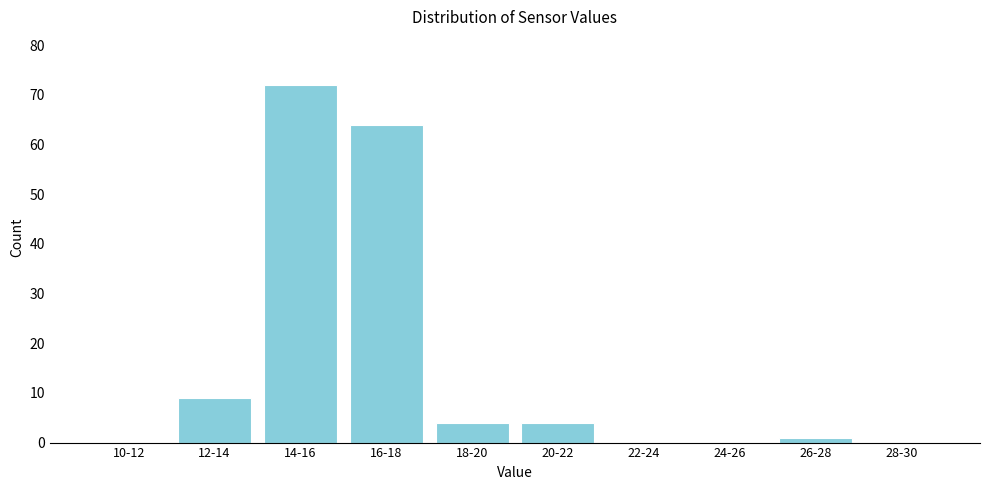

Reading right to left, list all the values displayed in this chart.

28-30=0	26-28=1	24-26=0	22-24=0	20-22=4	18-20=4	16-18=64	14-16=72	12-14=9	10-12=0